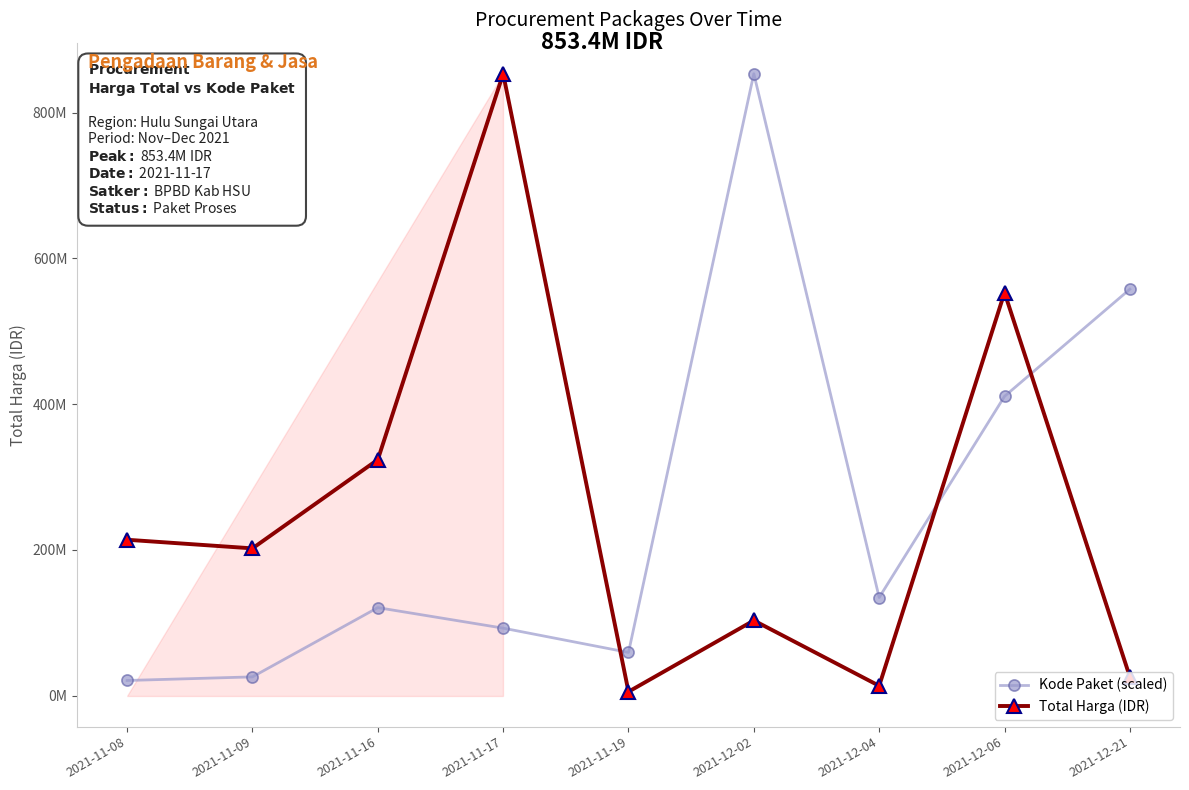

At which label does Total Harga (IDR) first exceed 202000000?

2021-11-08